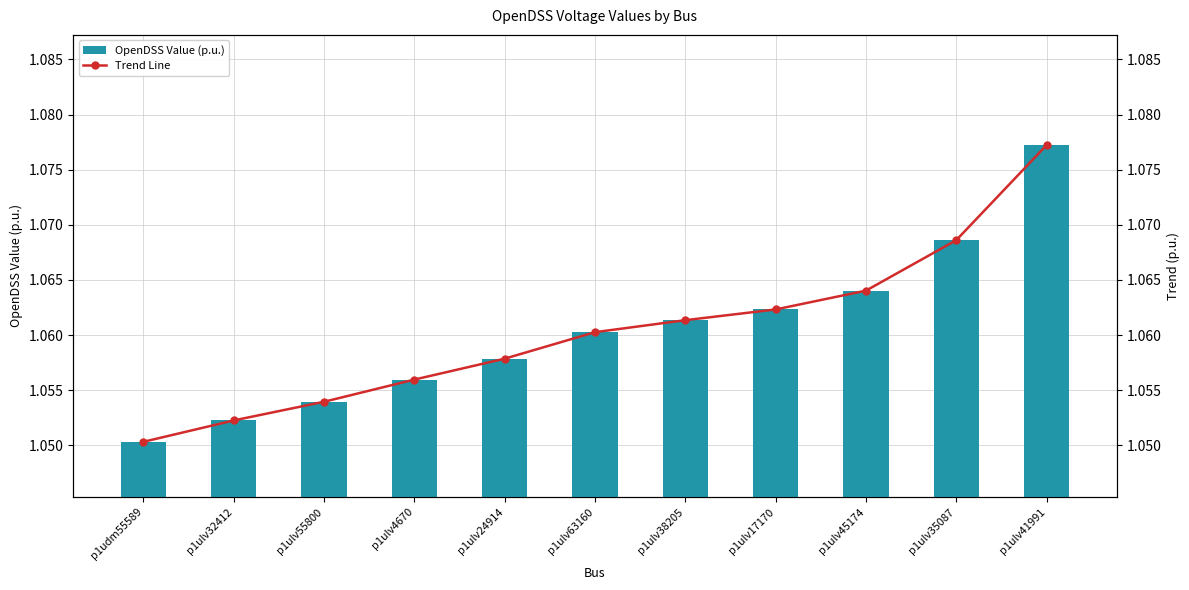

Which series has the widest spread of values?

OpenDSS Value (p.u.)